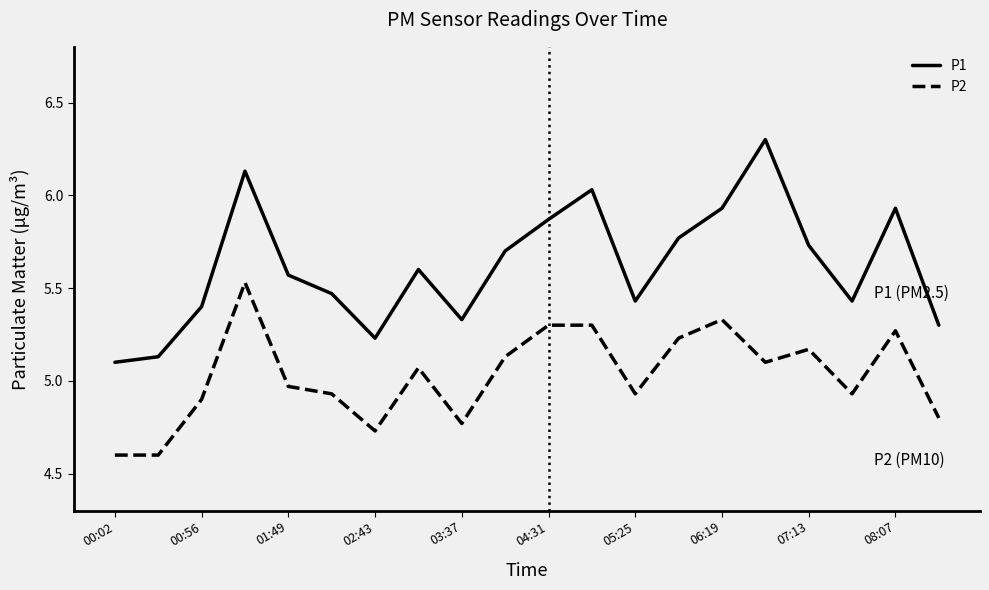

What is the maximum value for P1?

6.3